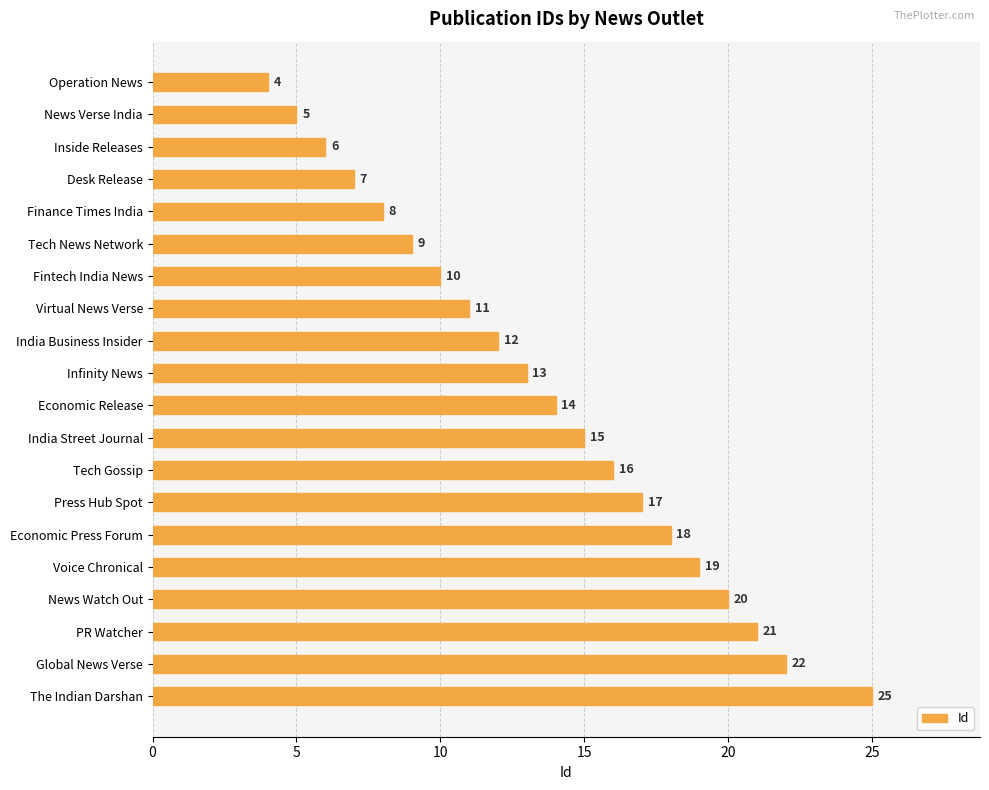

What is the sum of all values?

272